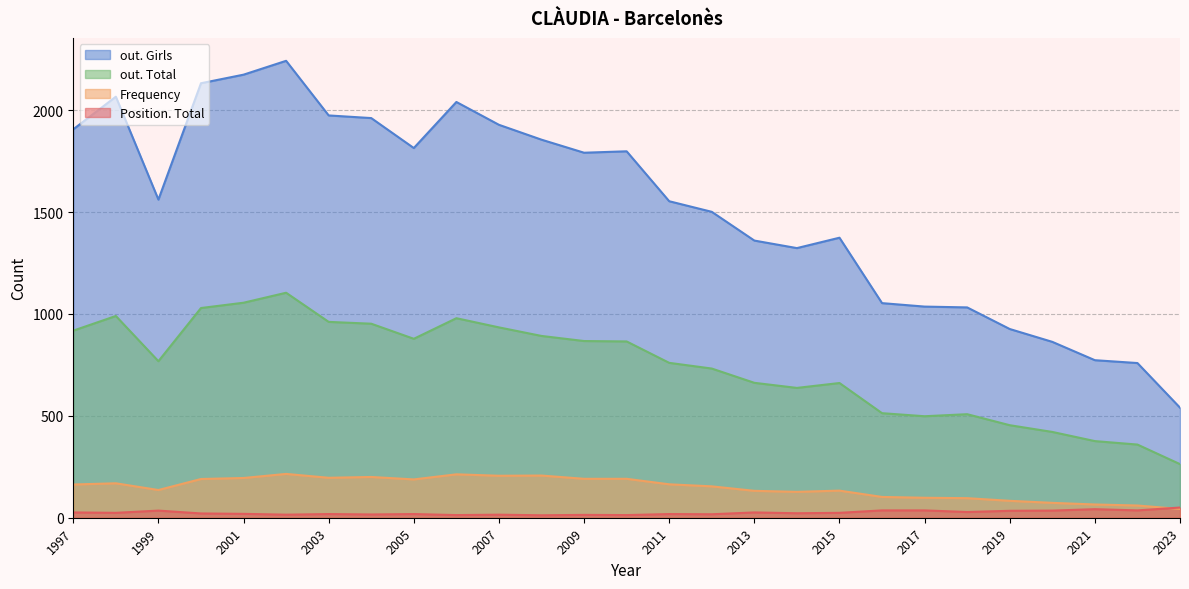

Does the chart display data point markers on the line(s)?

No